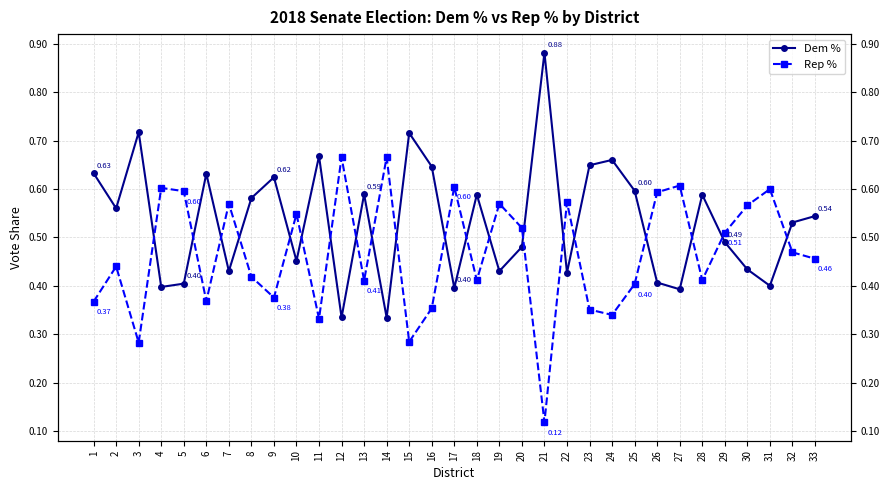

Does the chart have visible grid lines?

Yes